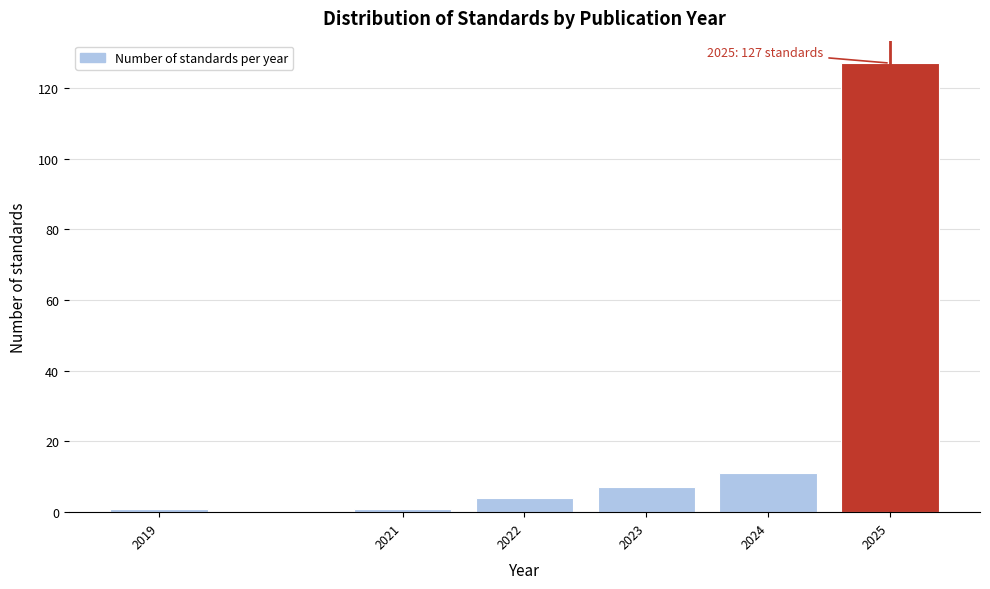

Reading left to right, extract all data points from this chart.

2019=1	2021=1	2022=4	2023=7	2024=11	2025=127